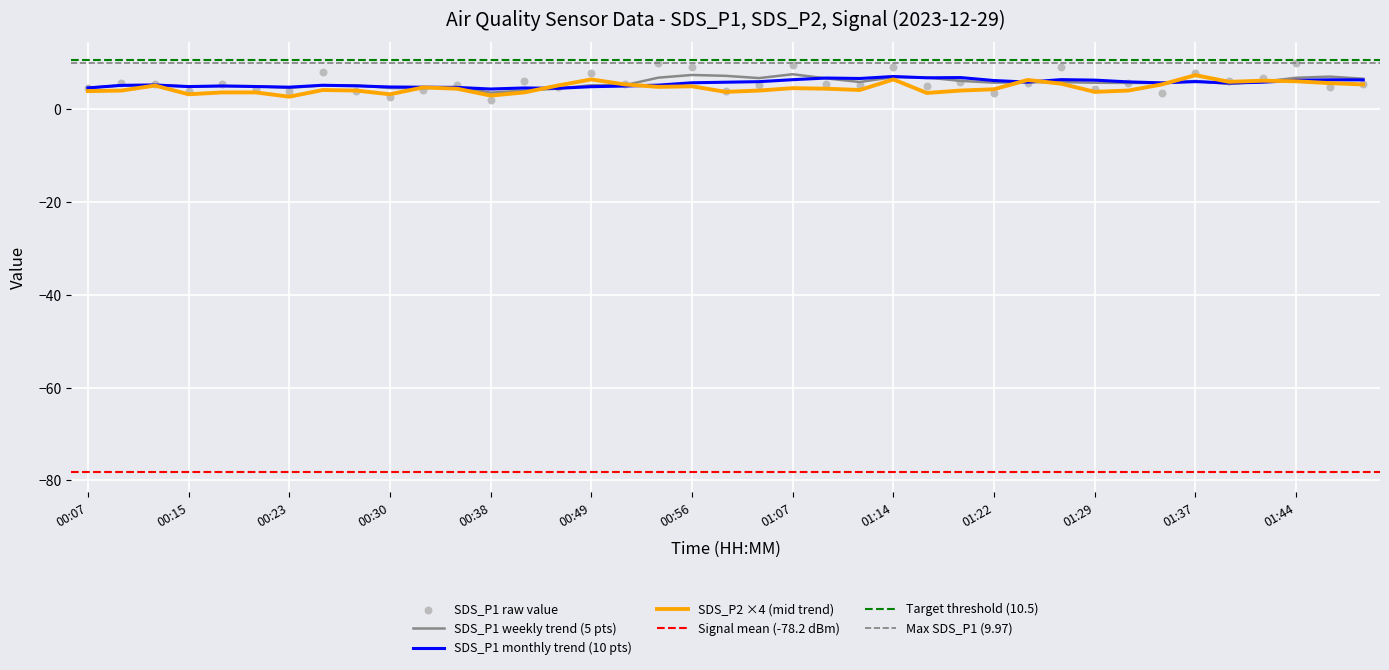

What is the lowest value of the SDS_P1 weekly trend (5 pts) series?

3.6